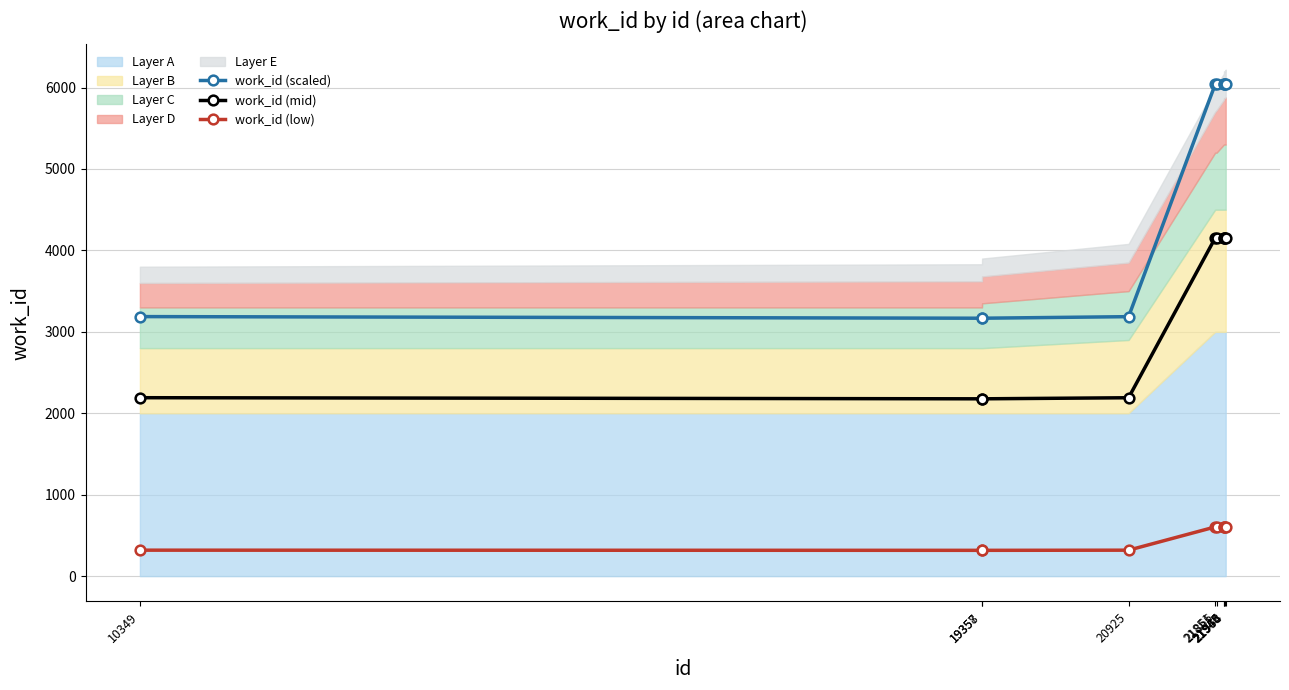

The work_id (low) series shows 604.2 at 21946. True or false?

True